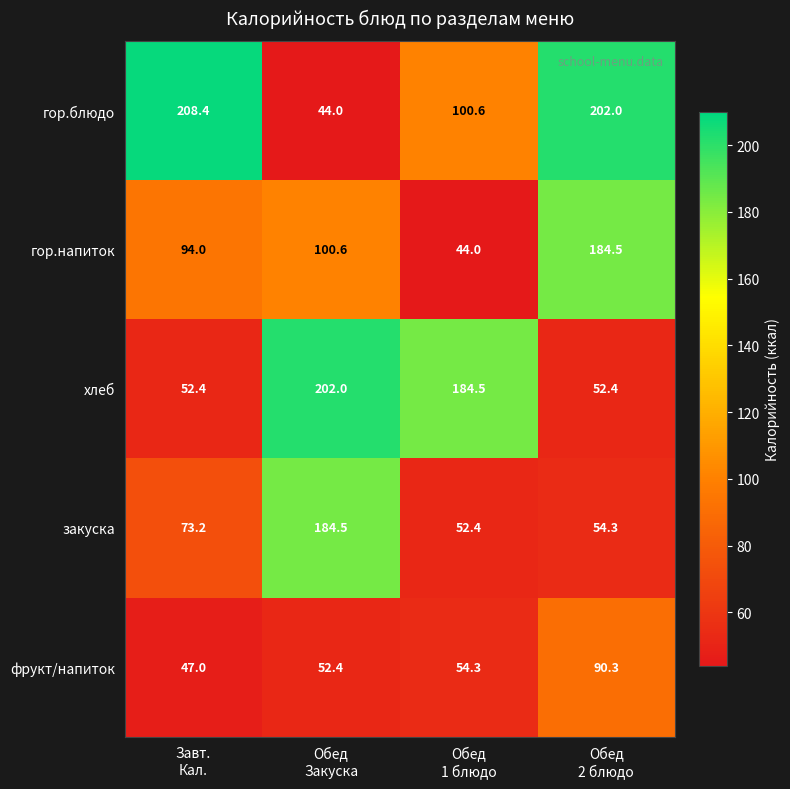

What is the sum of all закуска values?

364.4